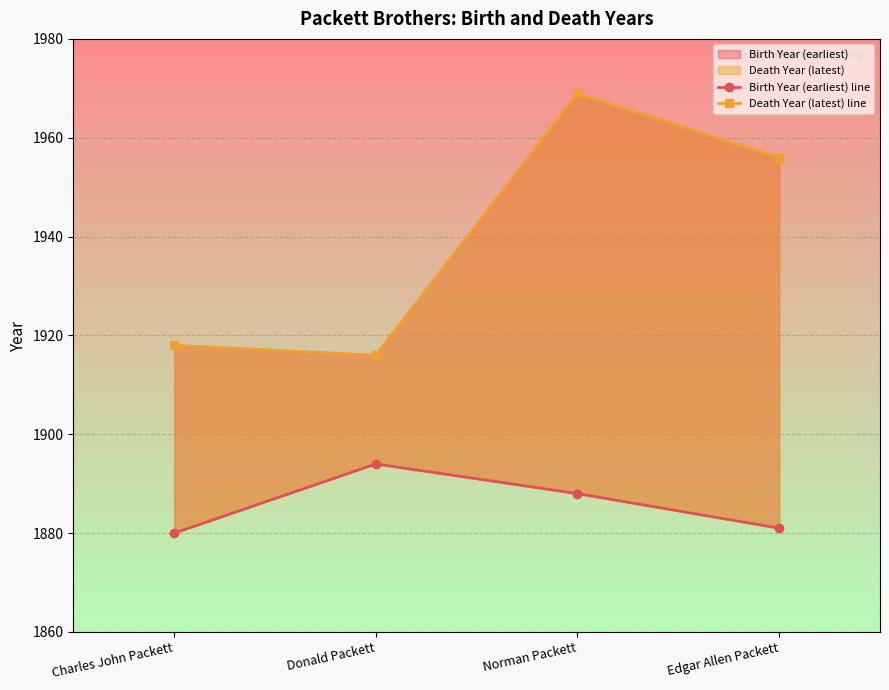

Is it true that Birth Year (earliest) line equals 1880 at Charles John Packett?

True